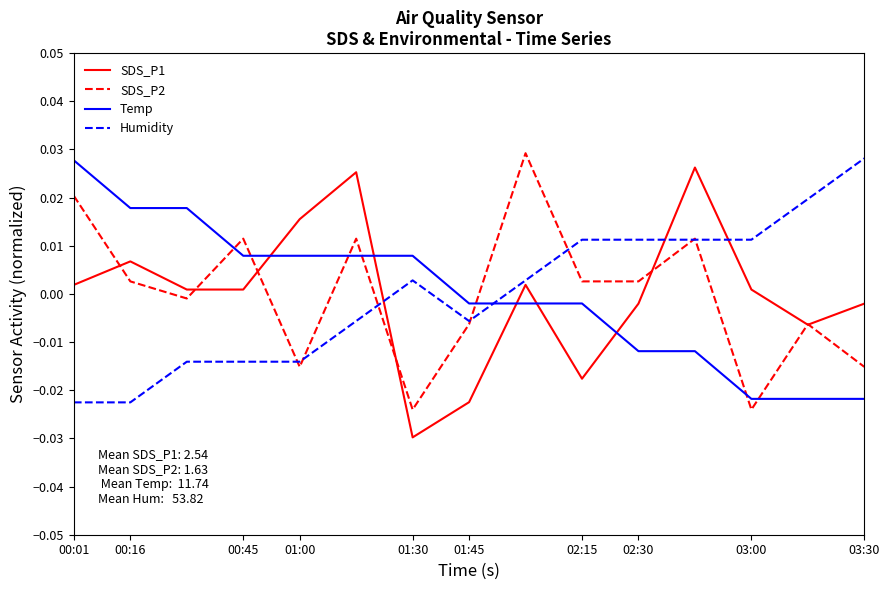

How many intersections are there between SDS_P1 and Temp?

5